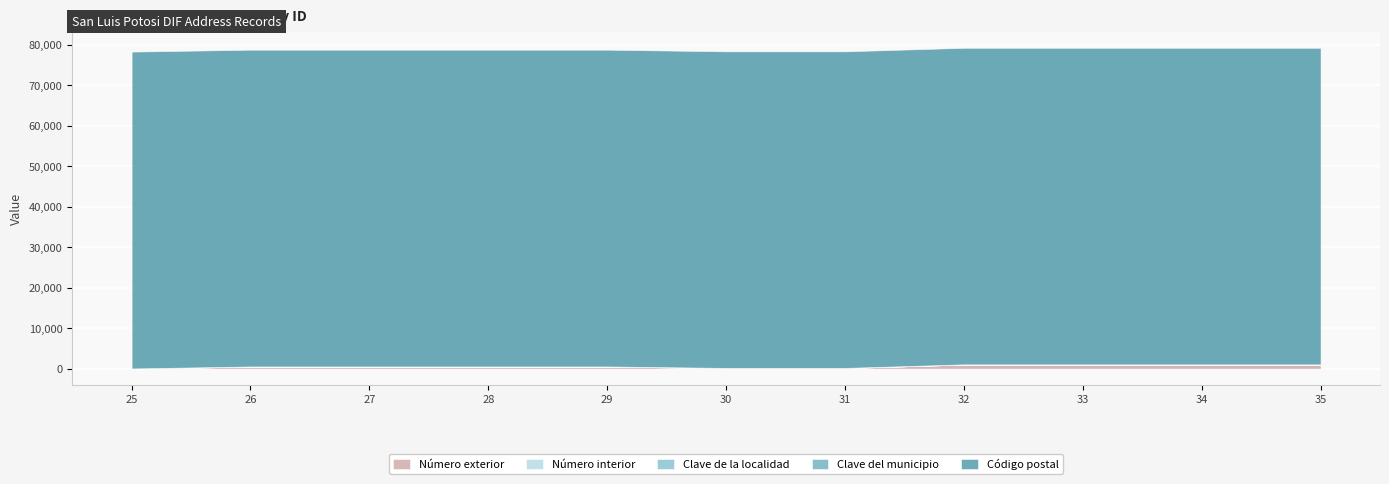

What is the difference between the second highest and minimum values in the Número exterior series?

1010